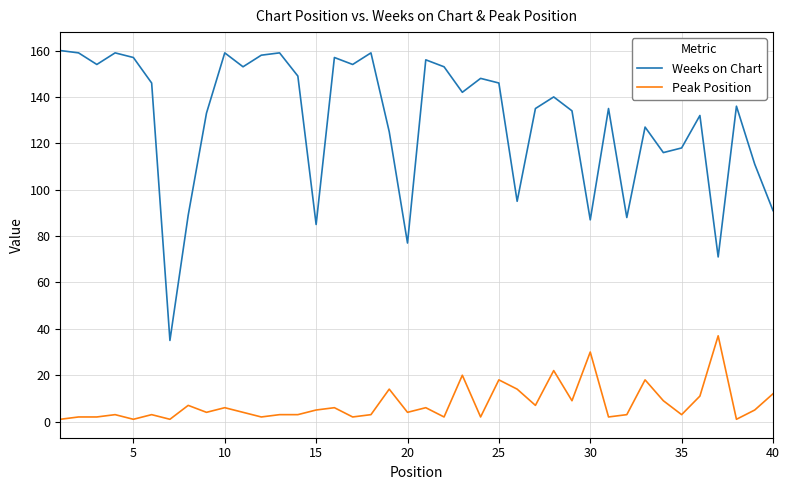

What are all the series names shown in the legend?

Weeks on Chart, Peak Position